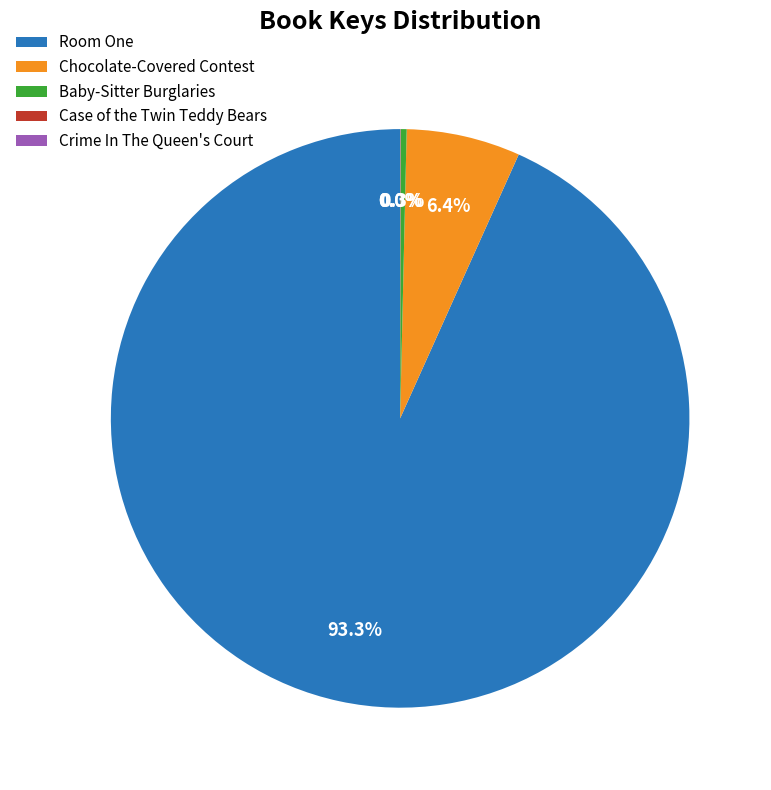

Is there a majority slice in this chart?

Yes